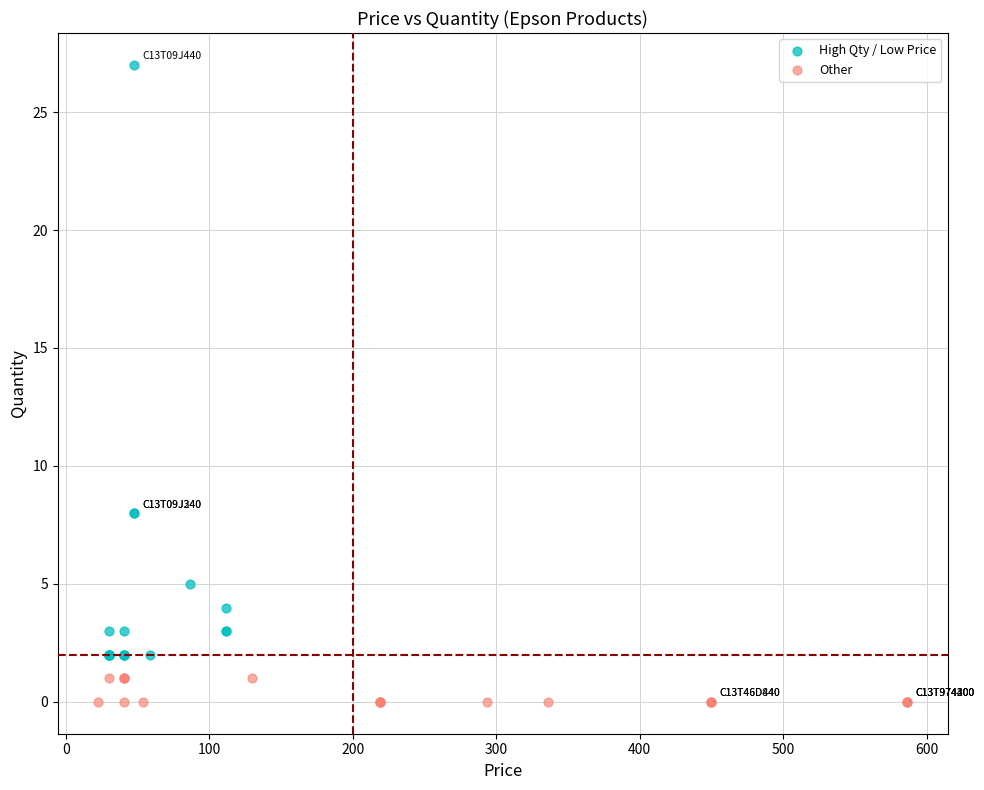

Which series reaches the maximum Y coordinate?

High Qty / Low Price